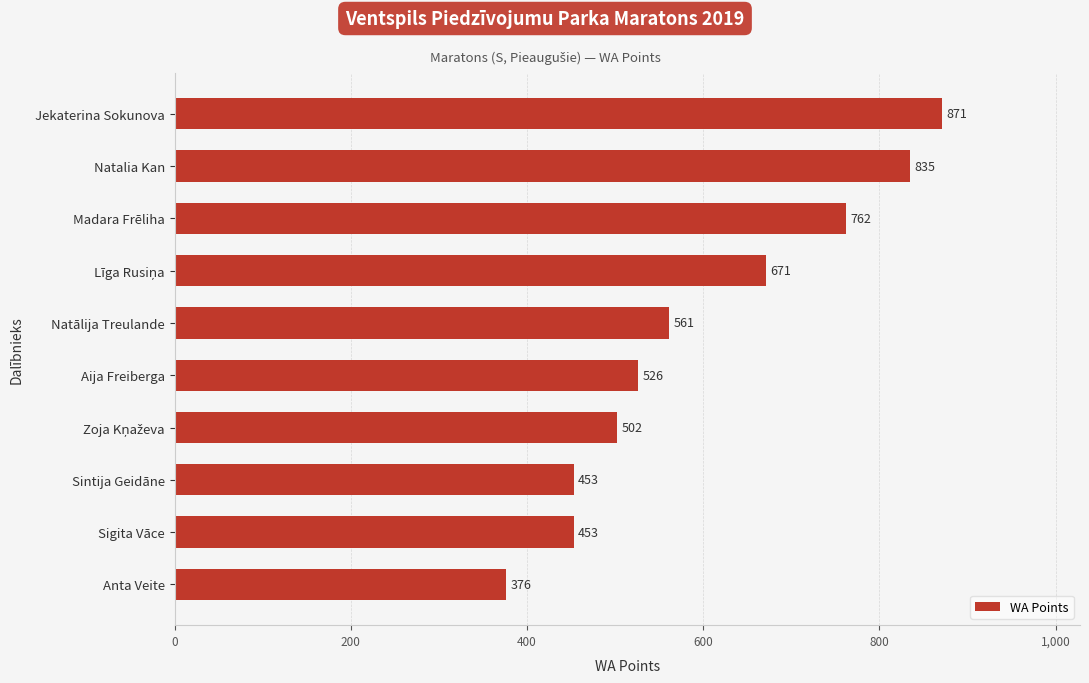

What is the difference between the values at Sintija Geidāne and Madara Frēliha?

309